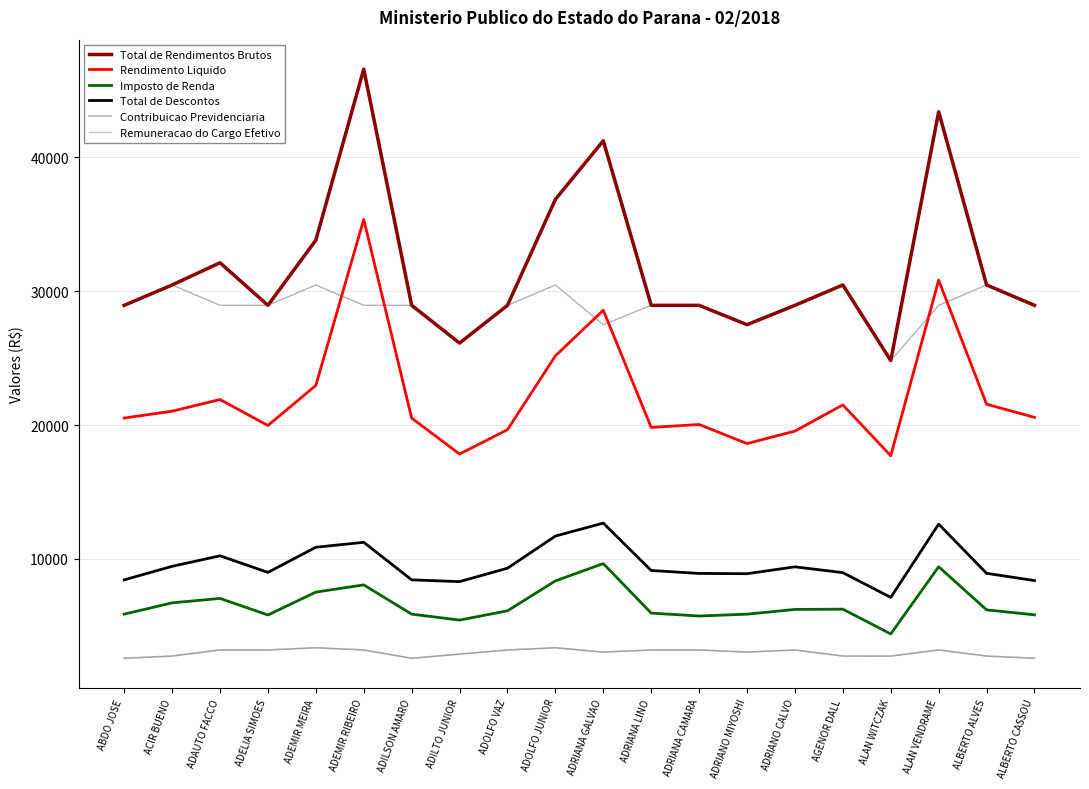

Which series has the widest spread of values?

Total de Rendimentos Brutos